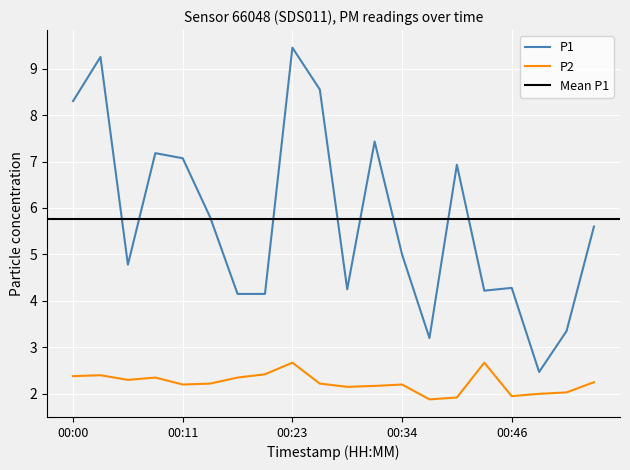

What is the value of the P2 point at the 15th from the left?

1.9